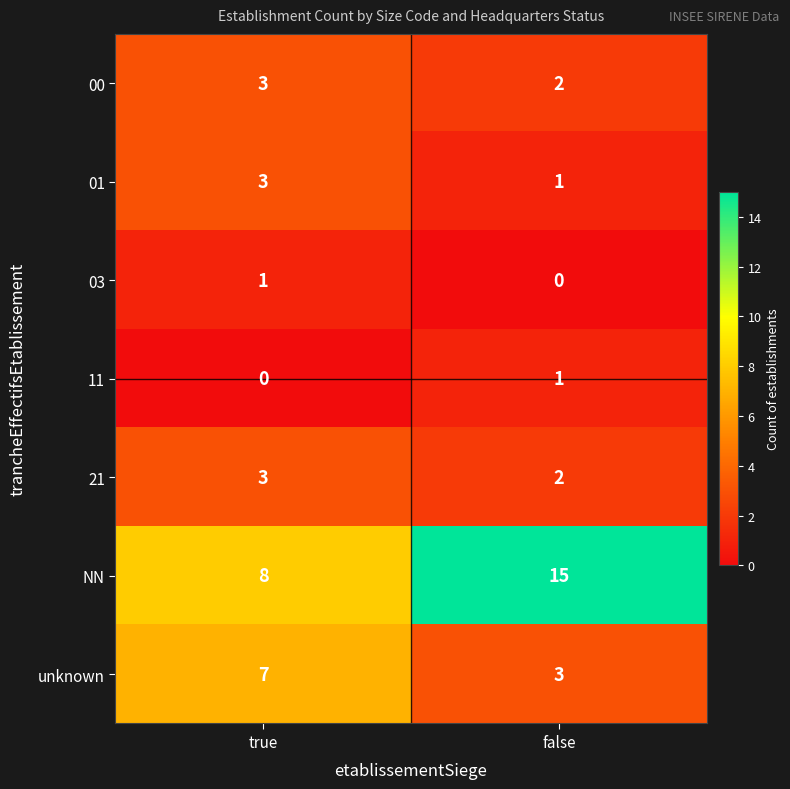

At which category is the sum across all series the highest?

true